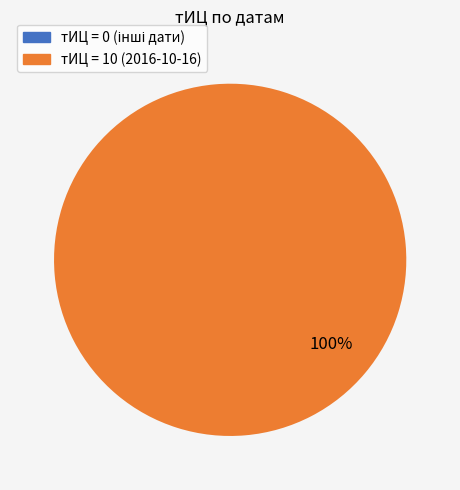

Count the number of slices in the pie.

1